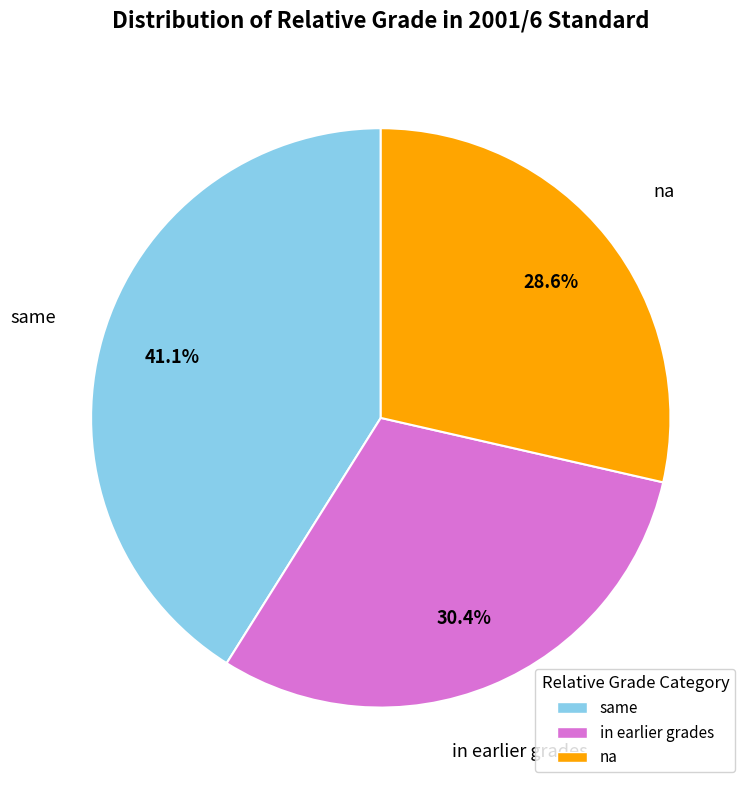

To the nearest percent, what portion does na represent?

29%